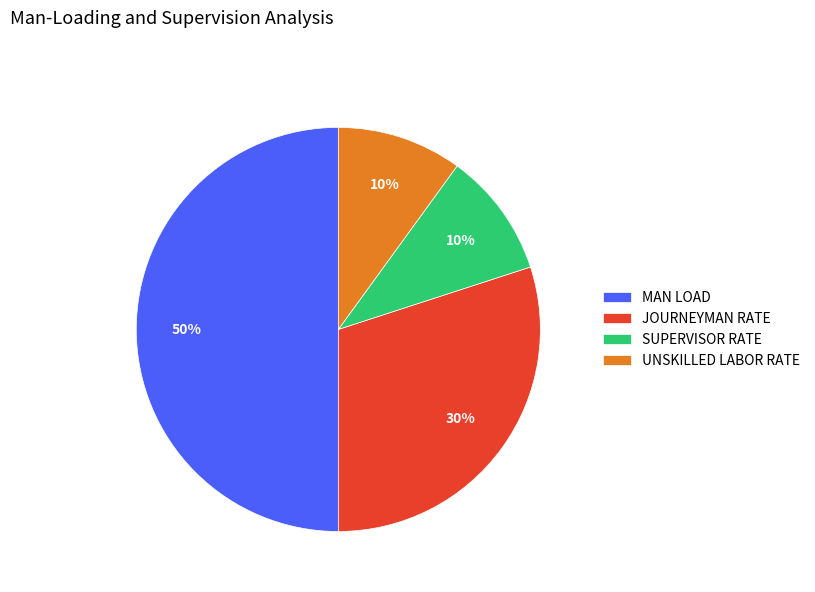

Does UNSKILLED LABOR RATE represent more than half of the total?

No